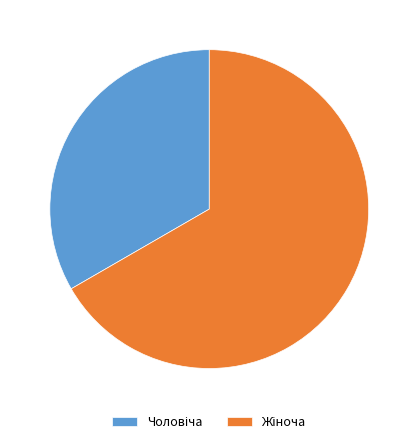

Is there any slice that represents more than half of the pie?

Yes